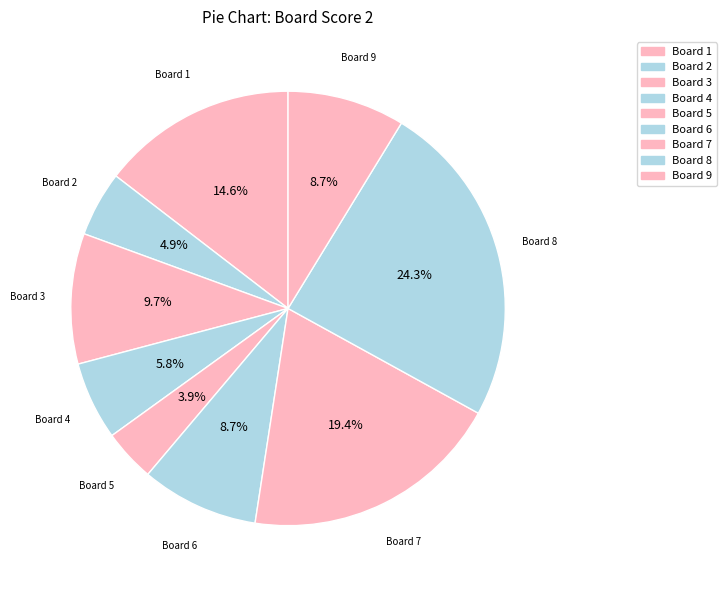

Is there any slice that represents more than half of the pie?

No